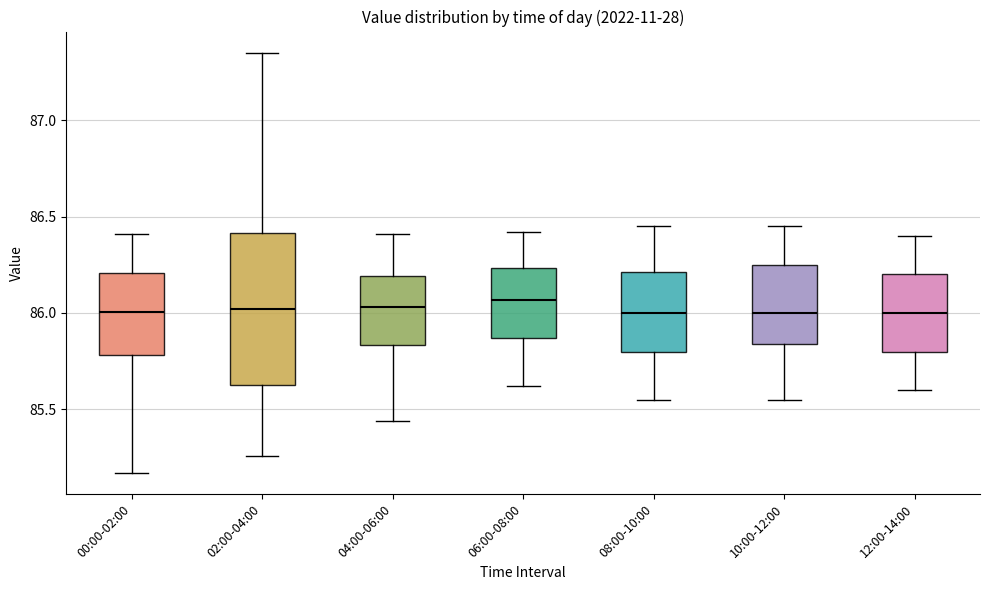

Where does the median line of the box for 06:00-08:00 sit on the y-axis? The values are not printed on the chart, so give them approximately, as read against the axis.

86.05